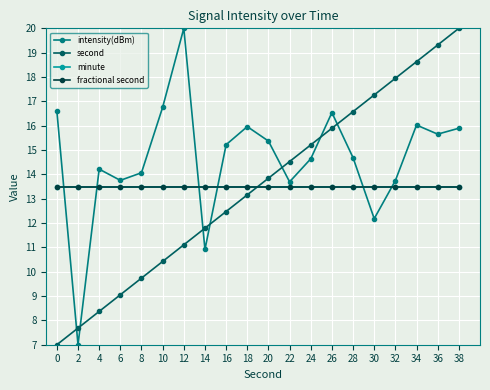

Reading left to right, what are all the values shown in this chart?

intensity(dBm): 16.6	7.0	14.2	13.8	14.1	16.8	20.0	10.9	15.2	16.0	15.4	13.7	14.6	16.5	14.7	12.2	13.7	16.0	15.7	15.9
second: 7.0	7.7	8.4	9.1	9.7	10.4	11.1	11.8	12.5	13.2	13.8	14.5	15.2	15.9	16.6	17.3	17.9	18.6	19.3	20.0
minute: 13.5	13.5	13.5	13.5	13.5	13.5	13.5	13.5	13.5	13.5	13.5	13.5	13.5	13.5	13.5	13.5	13.5	13.5	13.5	13.5
fractional second: 13.5	13.5	13.5	13.5	13.5	13.5	13.5	13.5	13.5	13.5	13.5	13.5	13.5	13.5	13.5	13.5	13.5	13.5	13.5	13.5